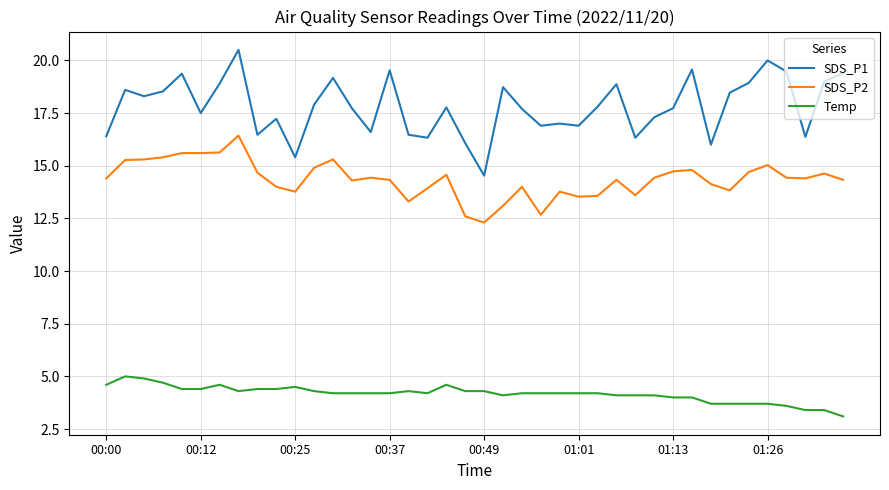

True or false: SDS_P1 and Temp cross at least once.

False